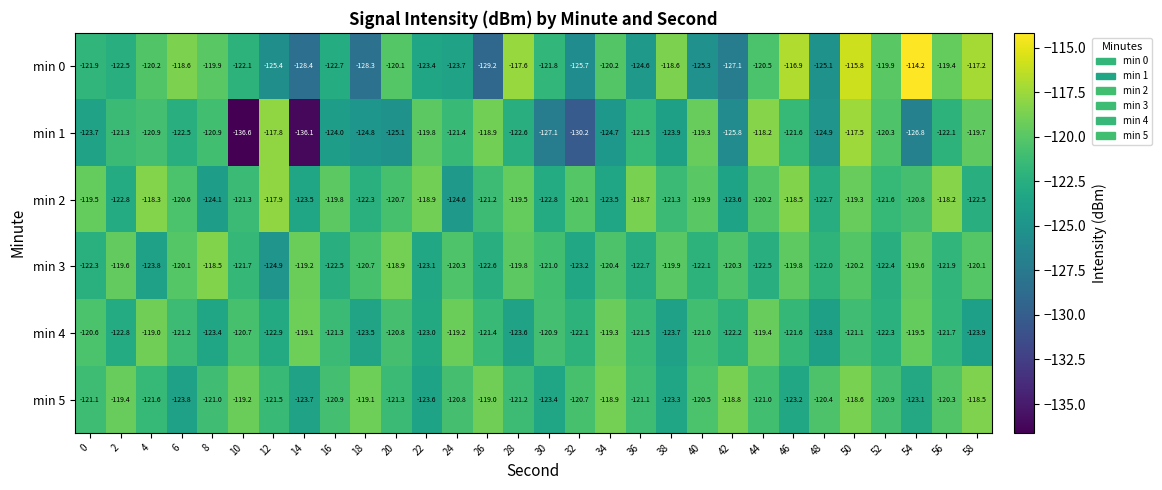

What is the difference between the maximum and minimum values in the min 0 series?

15.0